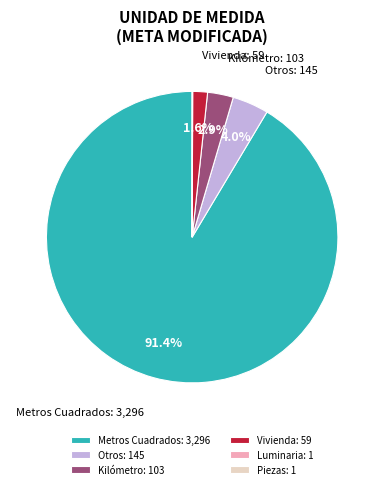

What is the largest slice in the pie chart?

Metros Cuadrados: 3,296